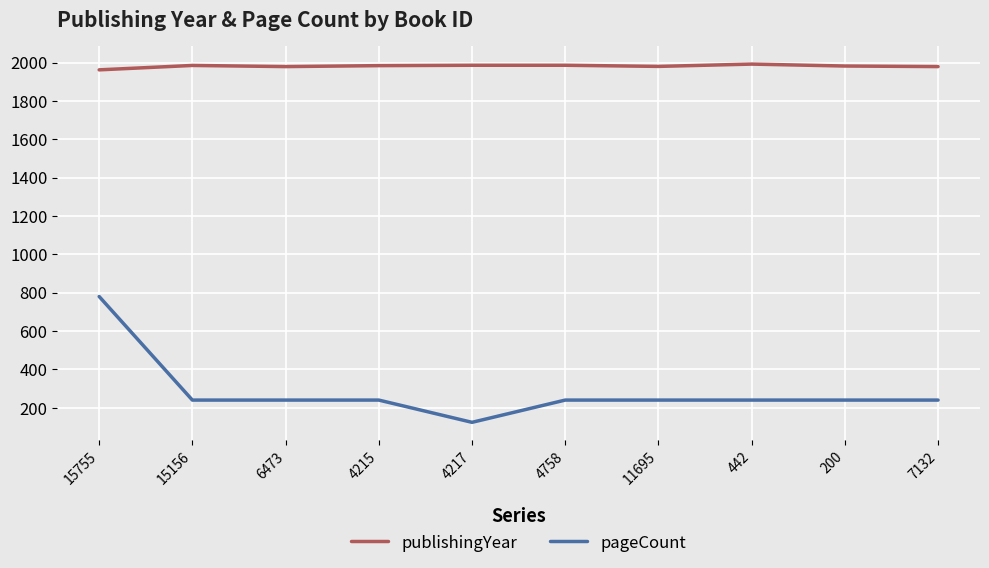

What is the spread (max minus min) of values at 4217?

1862